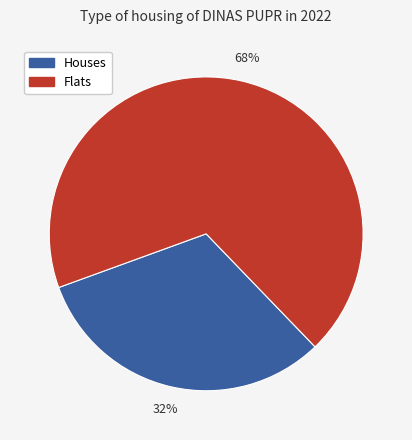

To the nearest percent, what is the average slice percentage?

50%